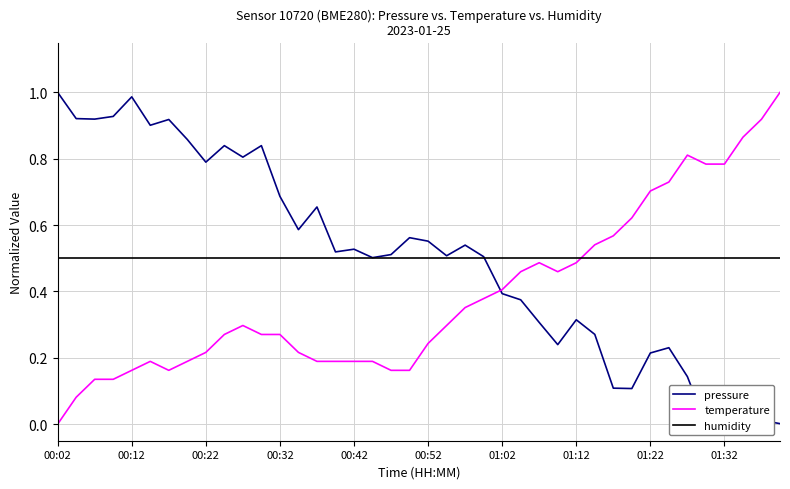

How many series are shown in this chart?

3